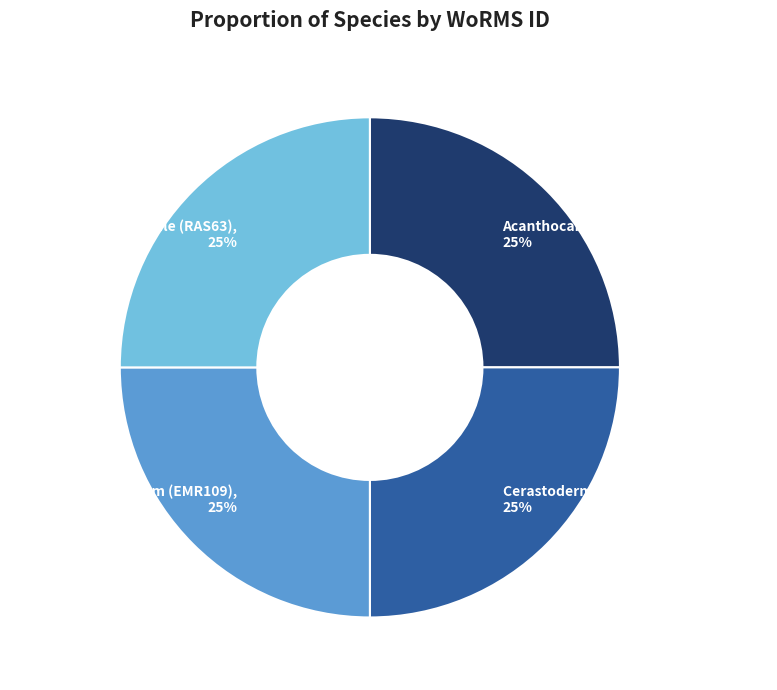

Does Acanthocardia paucicostata (EMR096) account for over 50% of the chart?

No